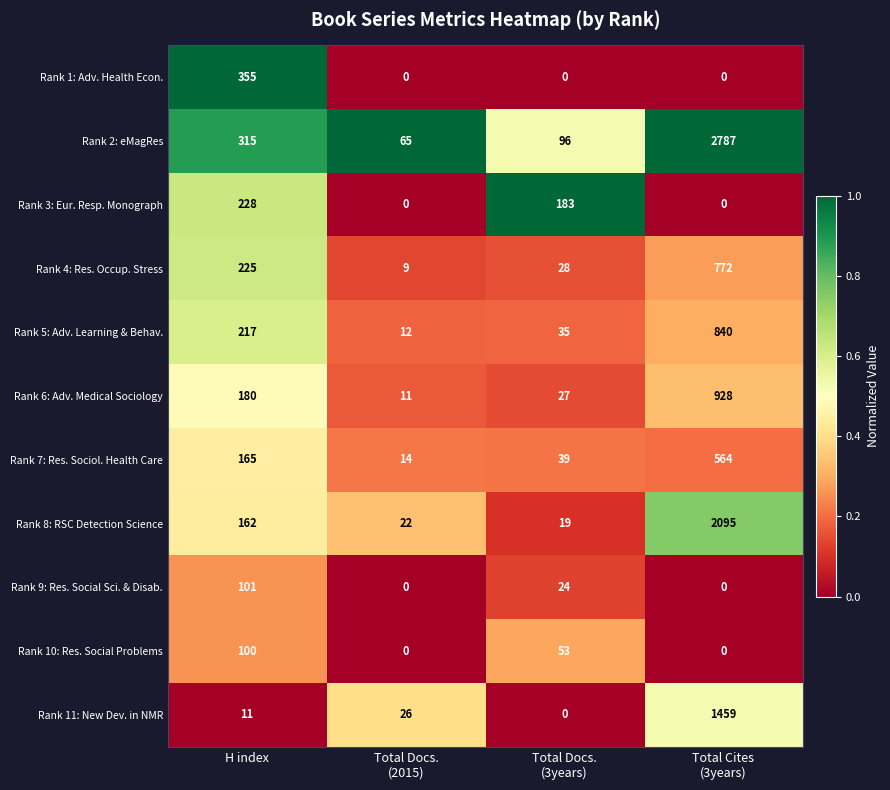

How many series are shown in this chart?

11